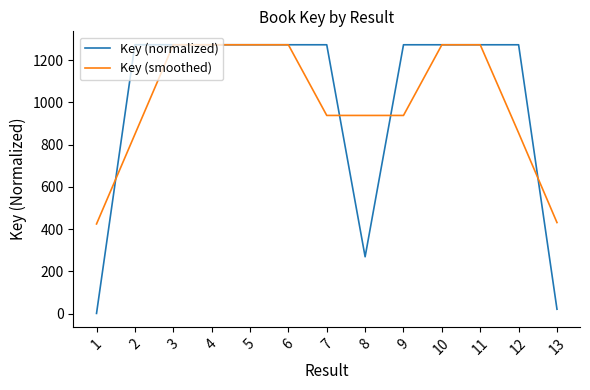

What is the difference between the highest and lowest values at 2?

423.8